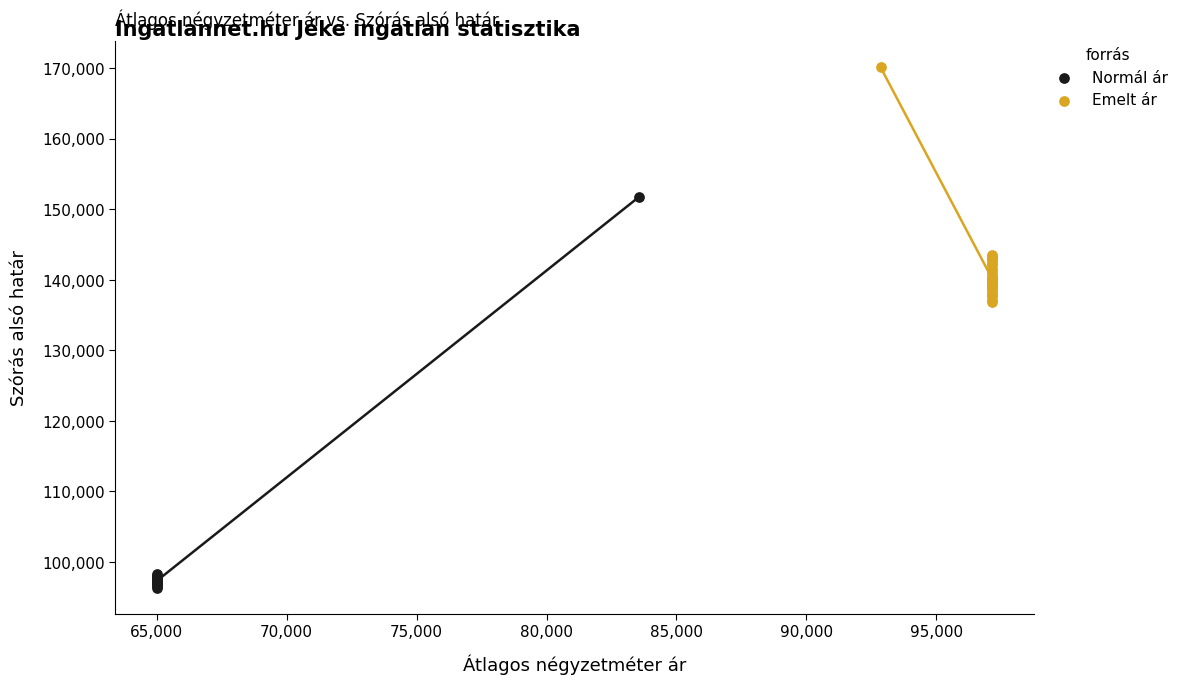

Which series contains the highest Y value?

Emelt ár